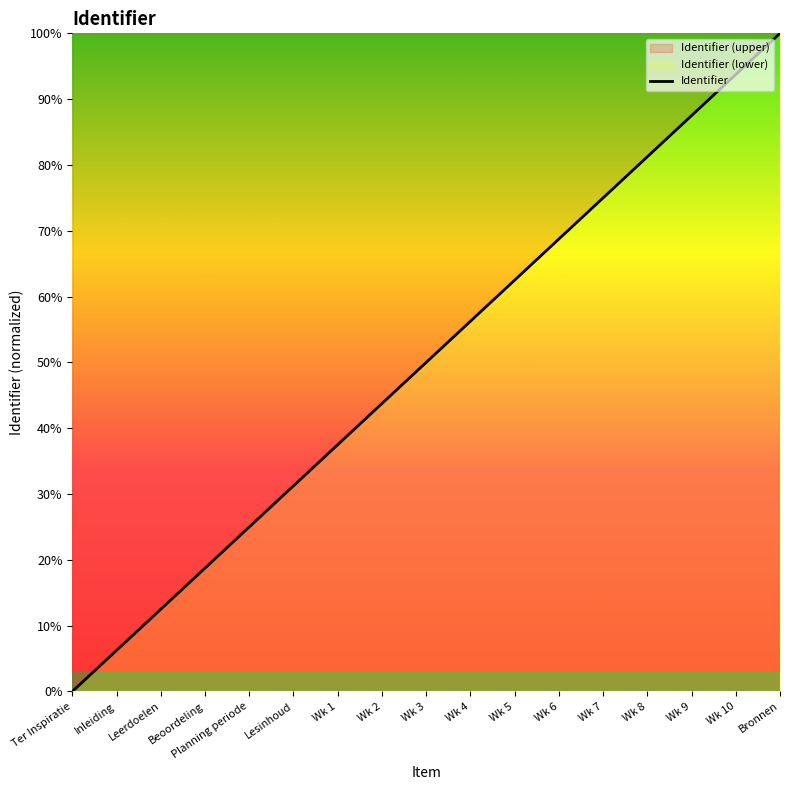

What is the sum of all values?

850.0